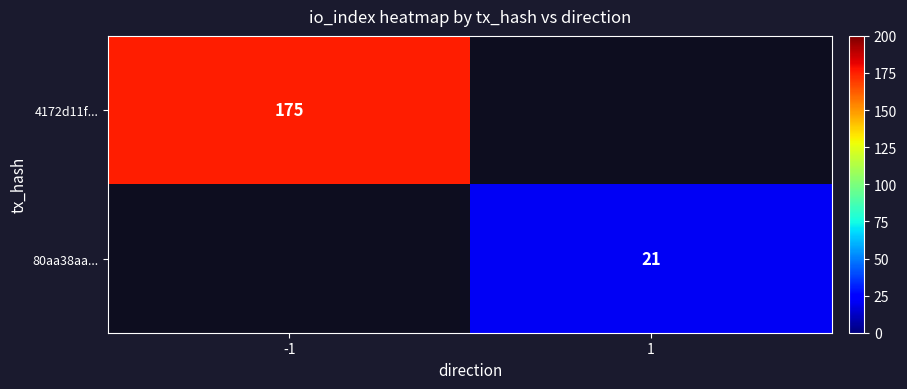

True or false: 80aa38aa... has a value of 21 at 1.

True